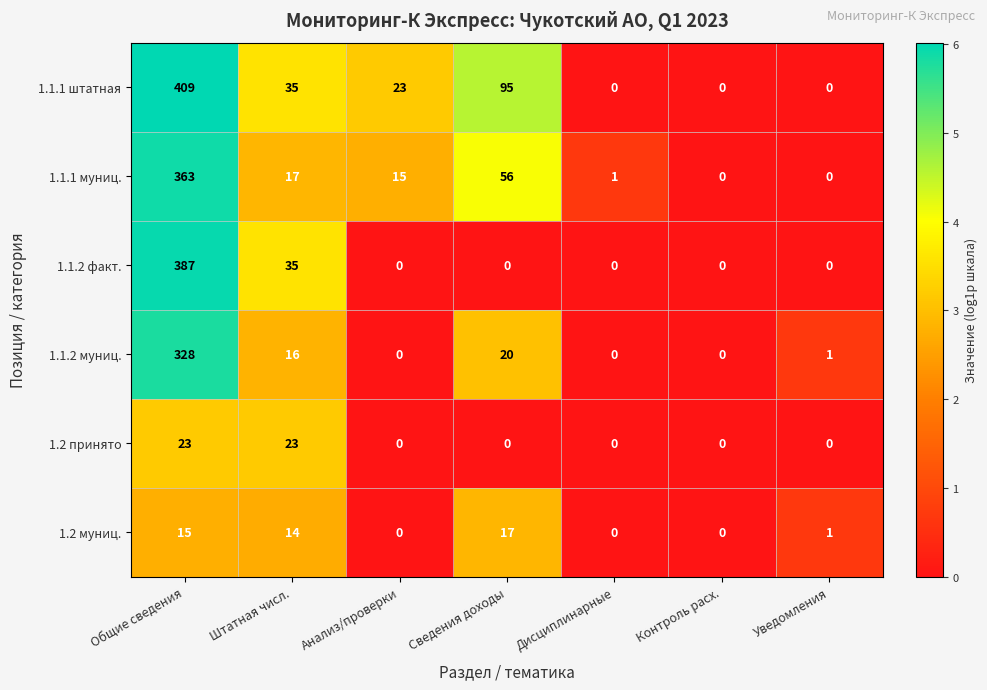

What is the difference between the maximum and minimum values in the 1.1.2 факт. series?

387